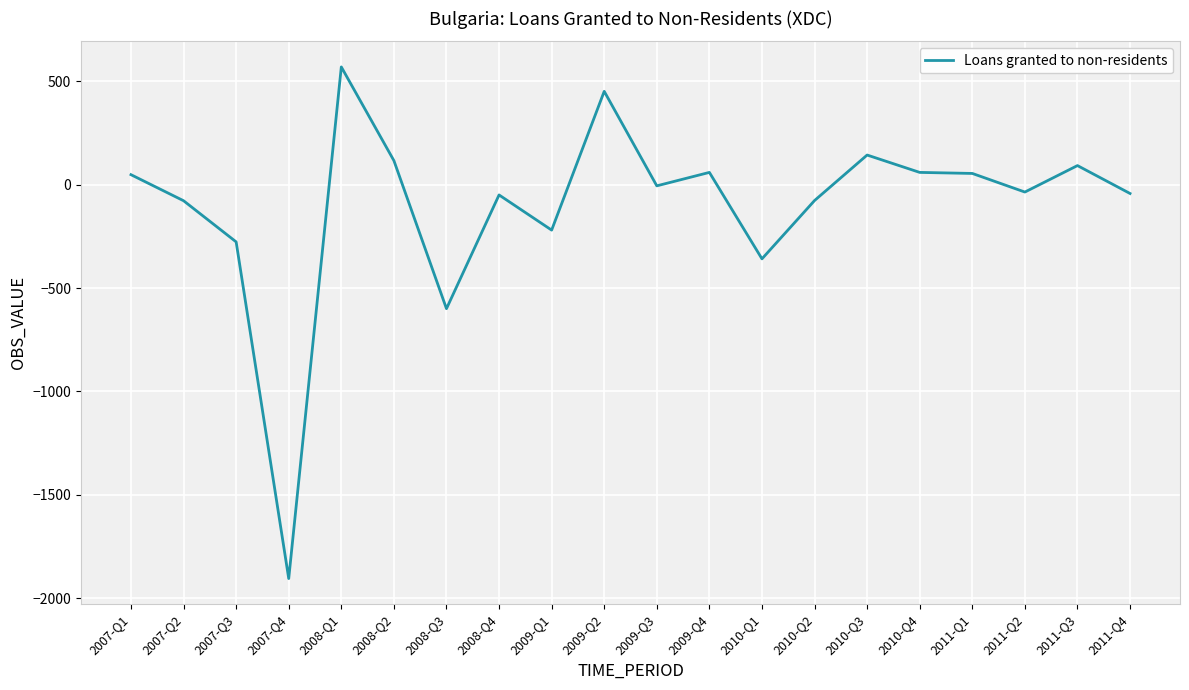

Which has a higher value, 2009-Q2 or 2008-Q3?

2009-Q2